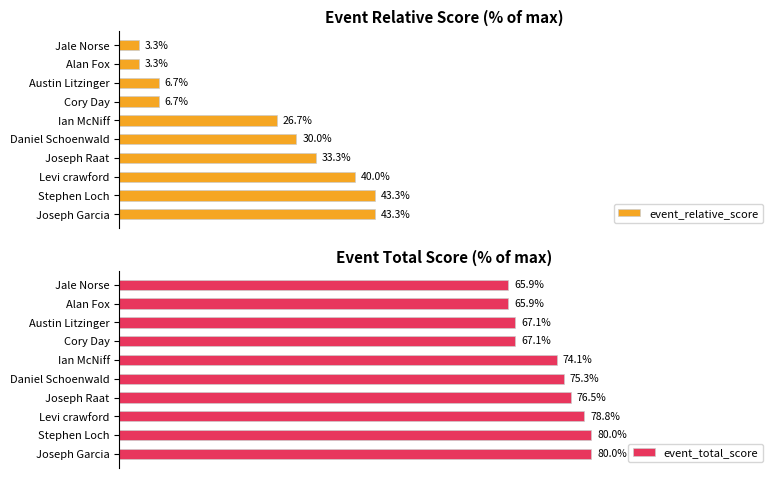

How many bars are there in total?

20